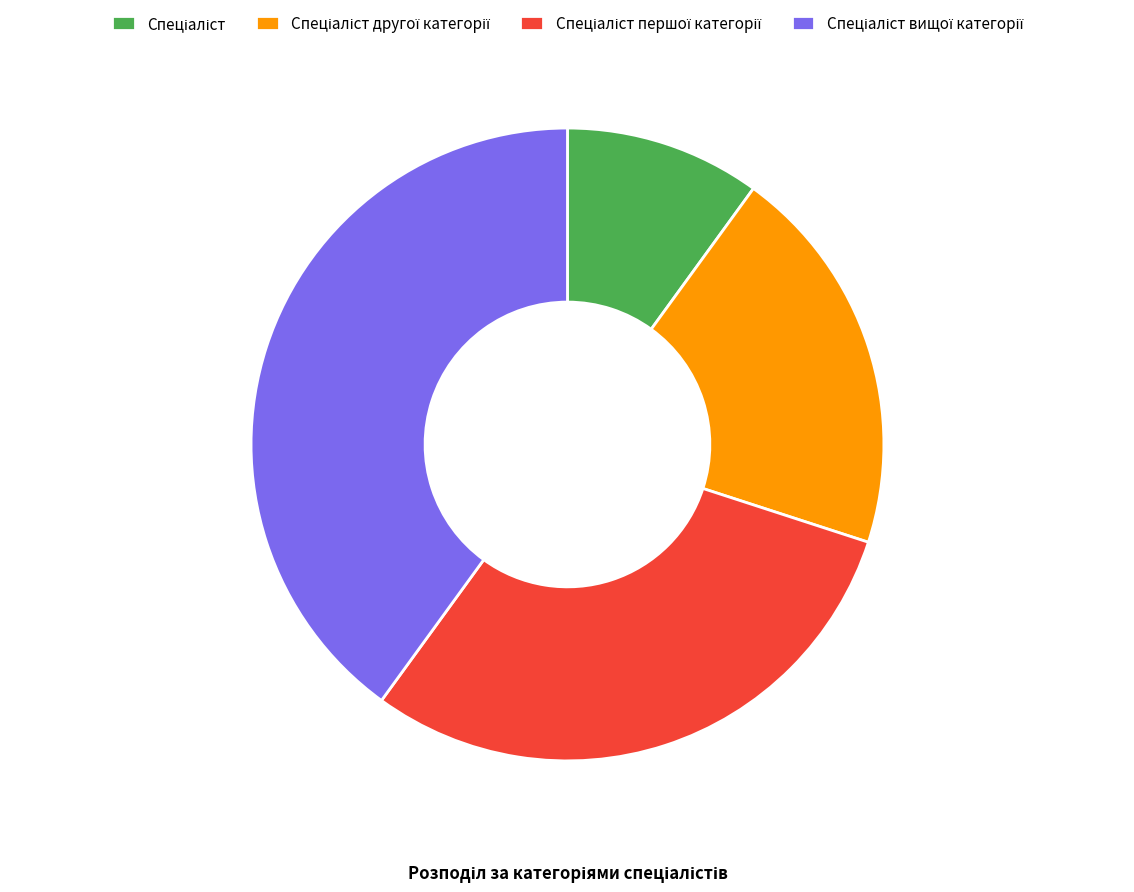

Is there any slice that represents more than half of the pie?

No